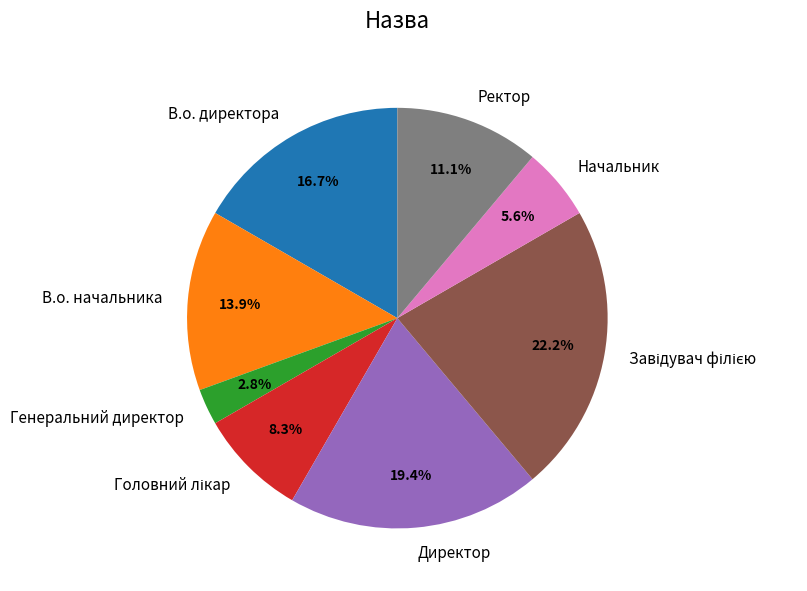

Does any single category account for the majority?

No